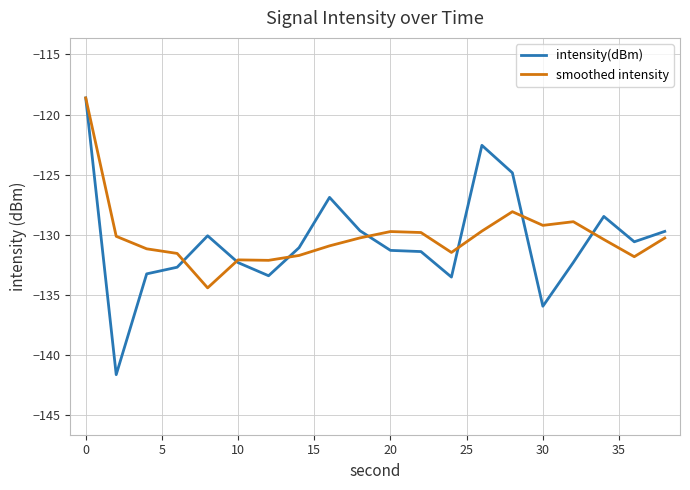

What is the minimum value shown in the chart?

-141.7